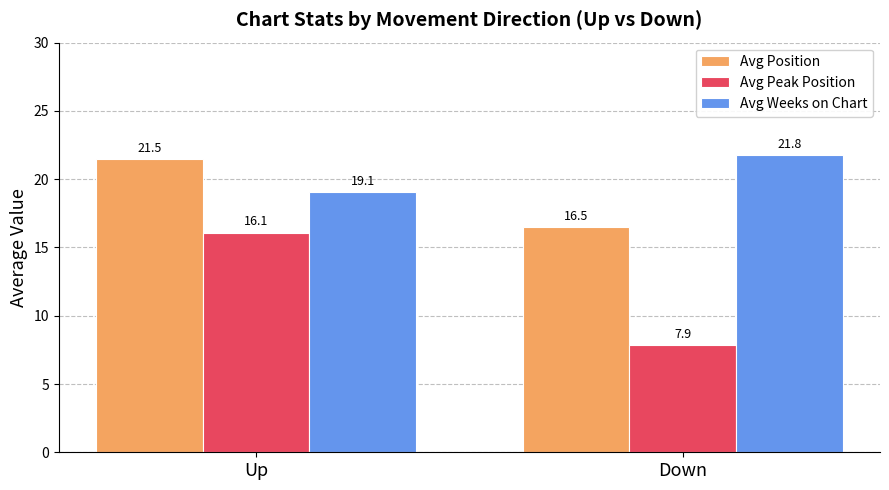

At which category is the sum across all series the highest?

Up